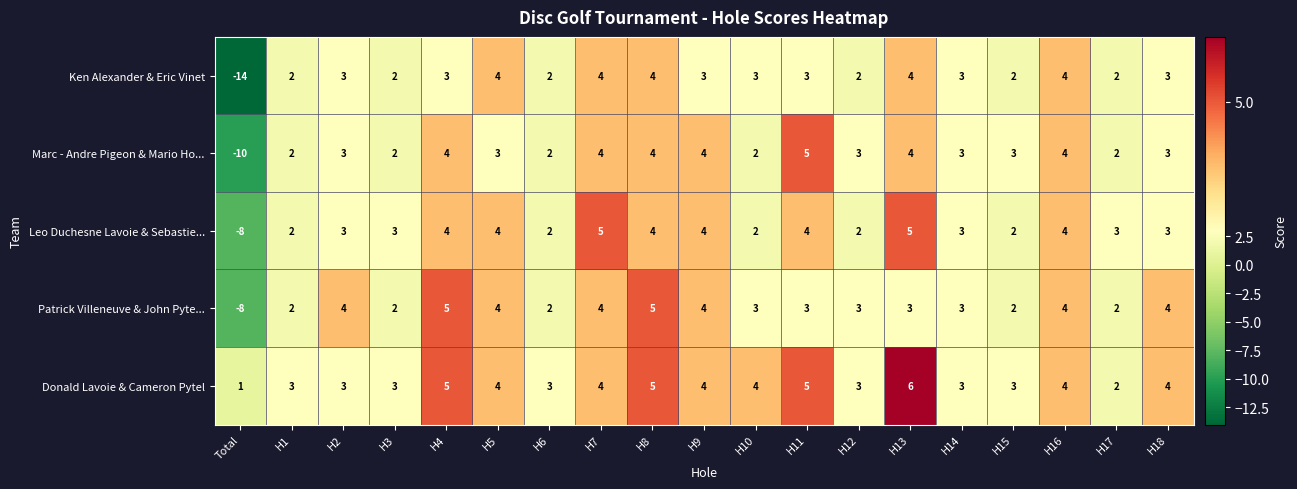

Which series has the widest spread of values?

Ken Alexander & Eric Vinet